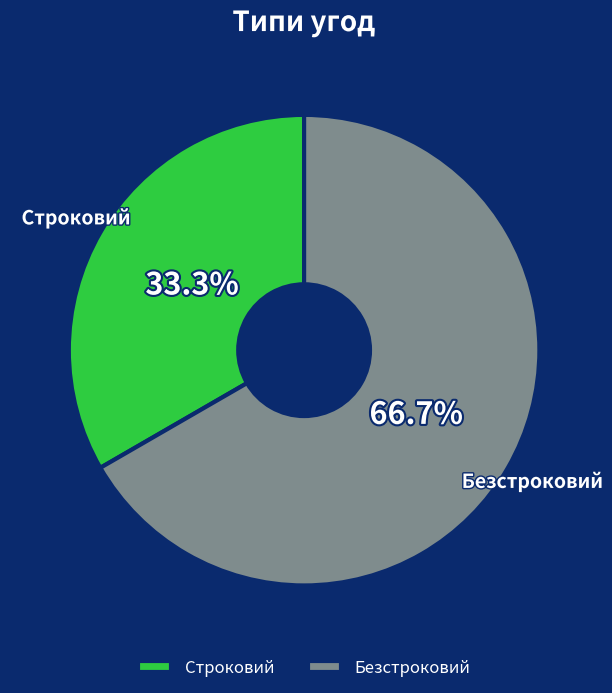

To the nearest percent, what is the combined percentage of Строковий and Безстроковий?

100%